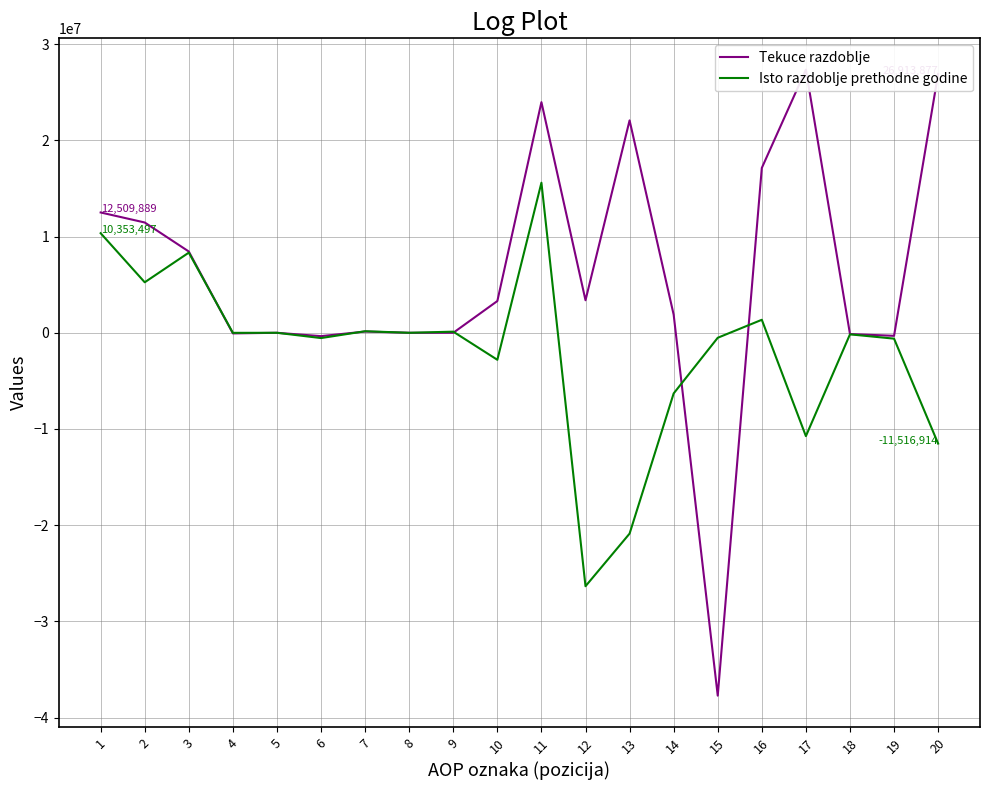

How many interior local valleys does the Isto razdoblje prethodne godine series have?

7